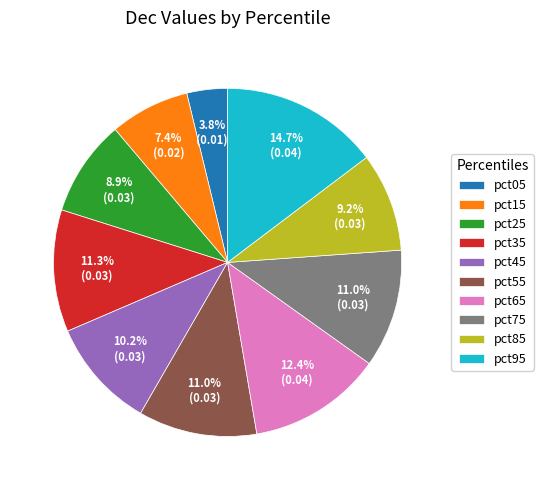

To the nearest percent, what portion does pct95 represent?

15%